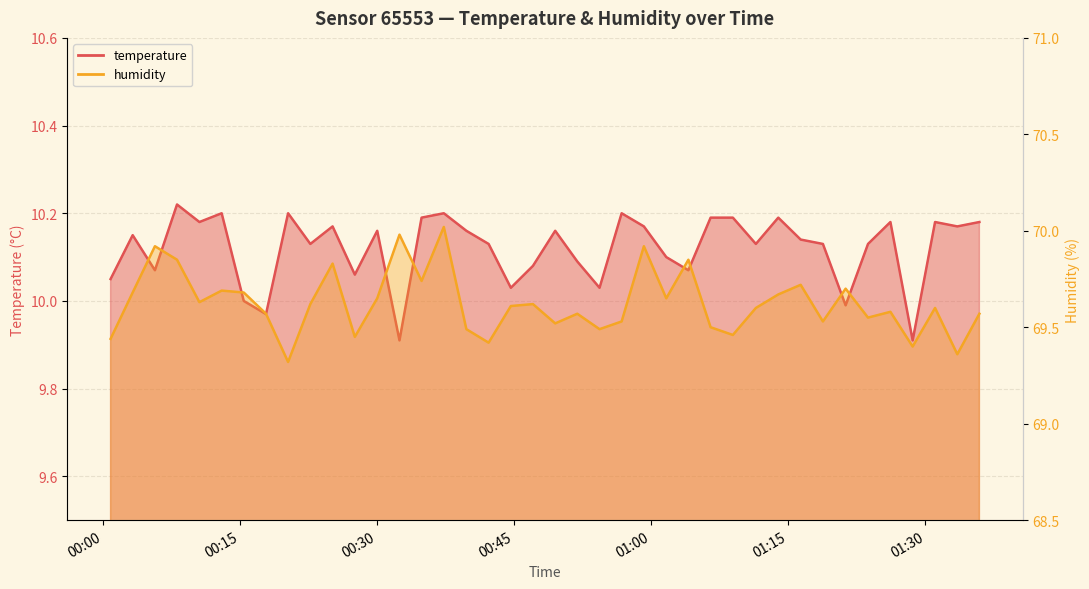

What are all the series names shown in the legend?

temperature, humidity